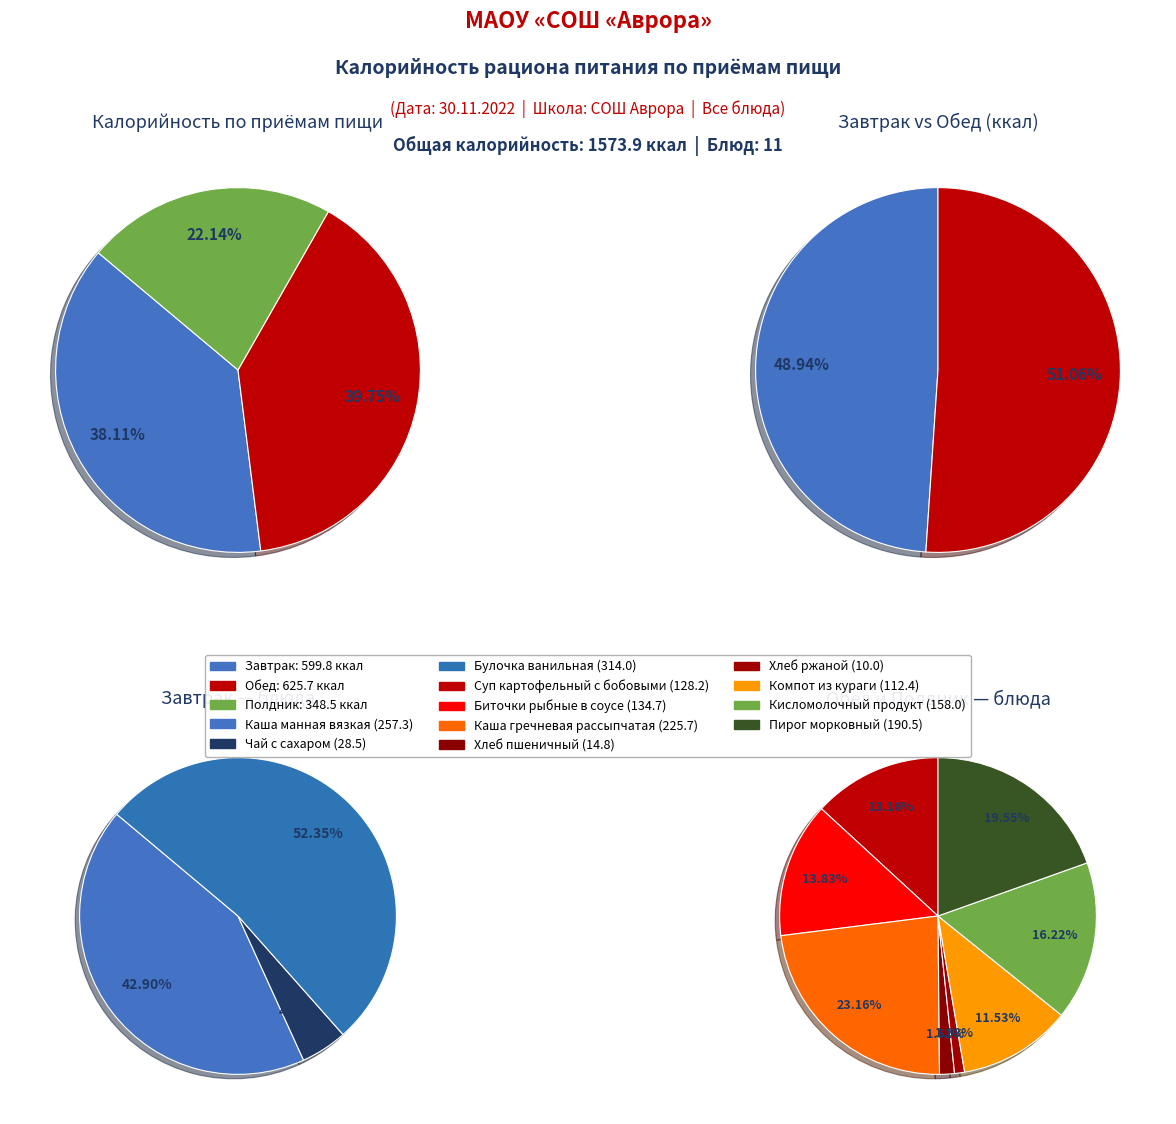

How many slices are in this pie chart?

11